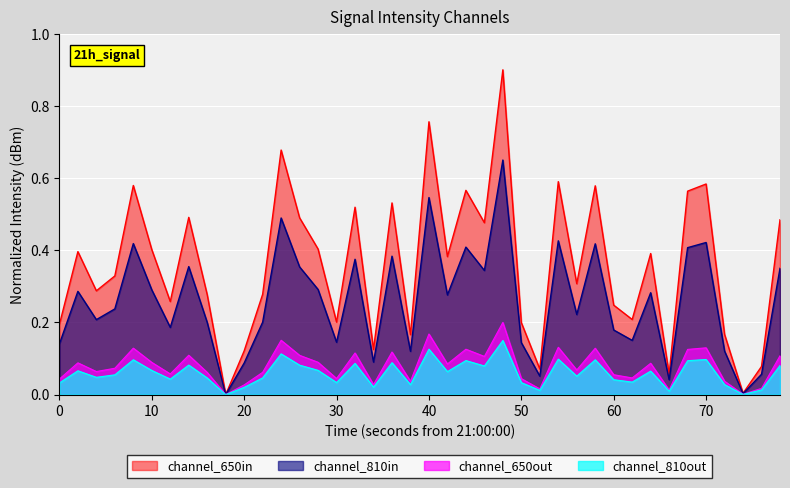

Count the number of data series in this chart.

4